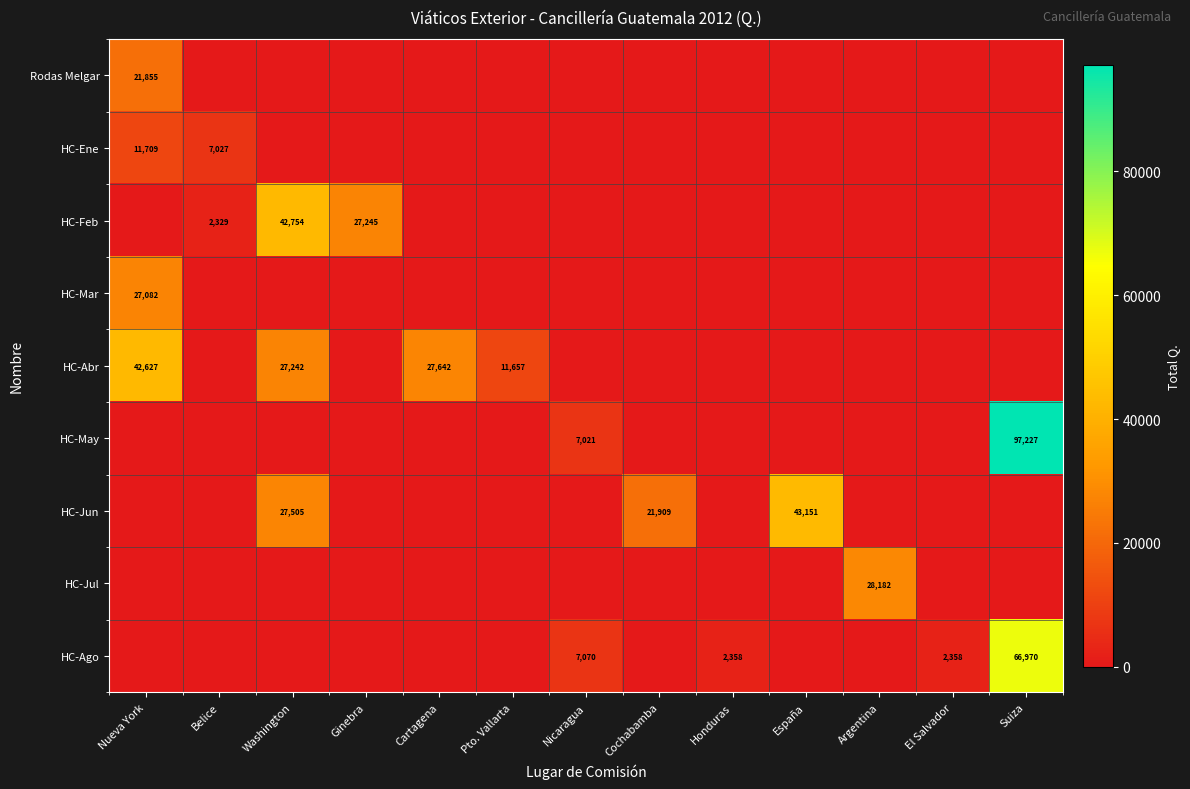

True or false: HC-Ene has a value of 11681 at Belice.

False